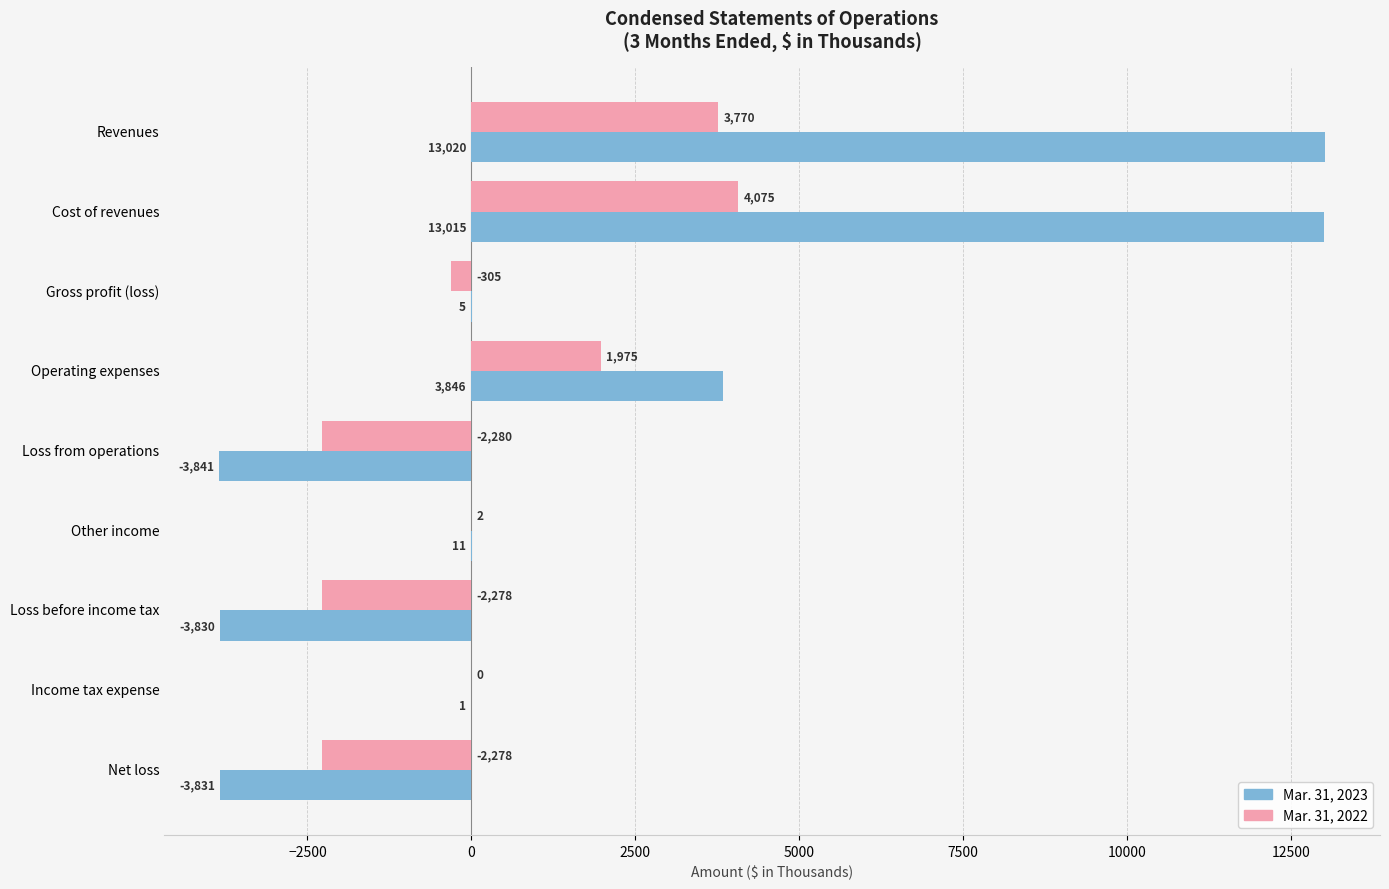

At which category does the chart reach its peak across all series?

Revenues